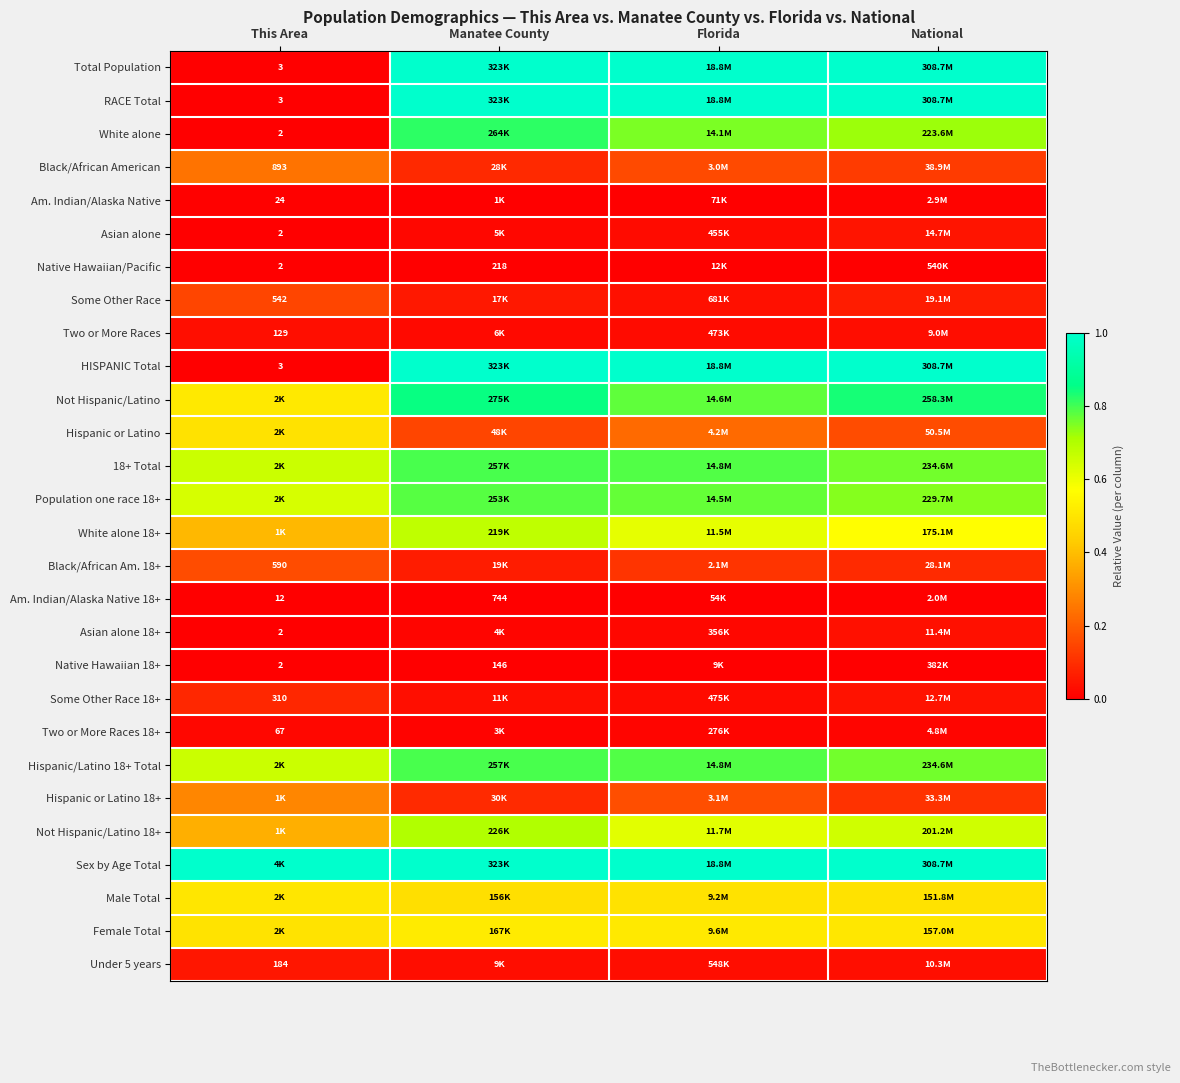

What is the spread (max minus min) of values at National?

1.0